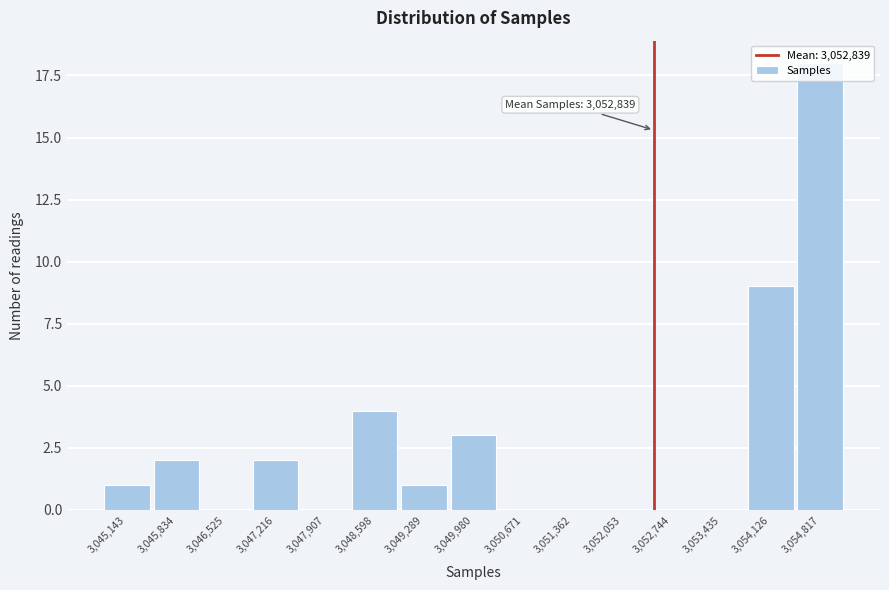

What is the sum of all values?

40